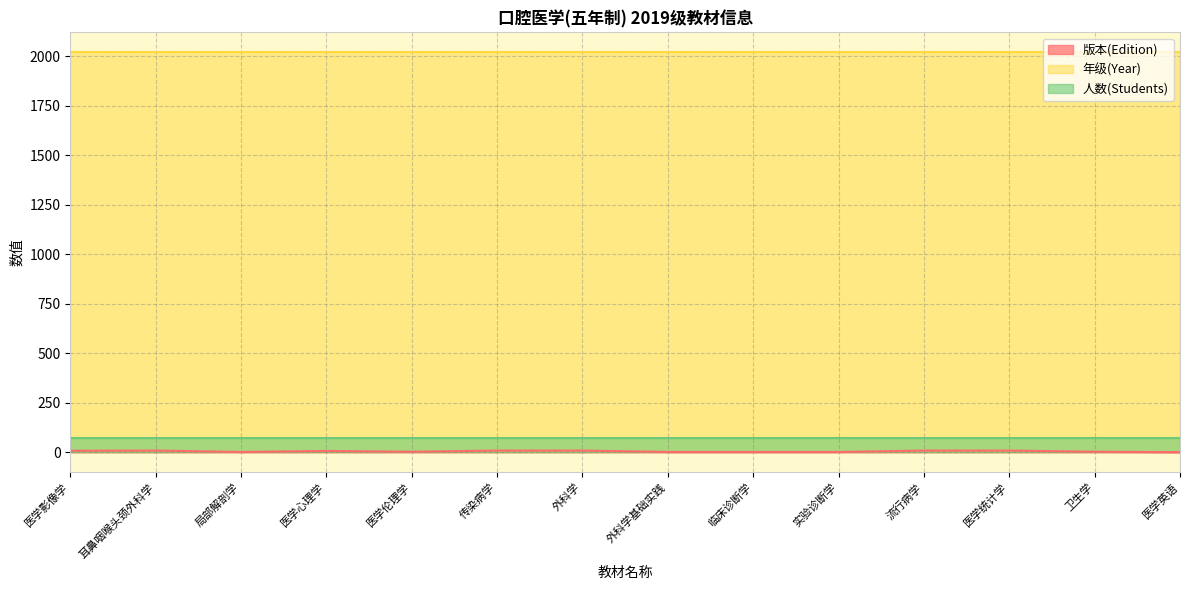

True or false: 人数(Students) and 版本(Edition) intersect in this chart.

False